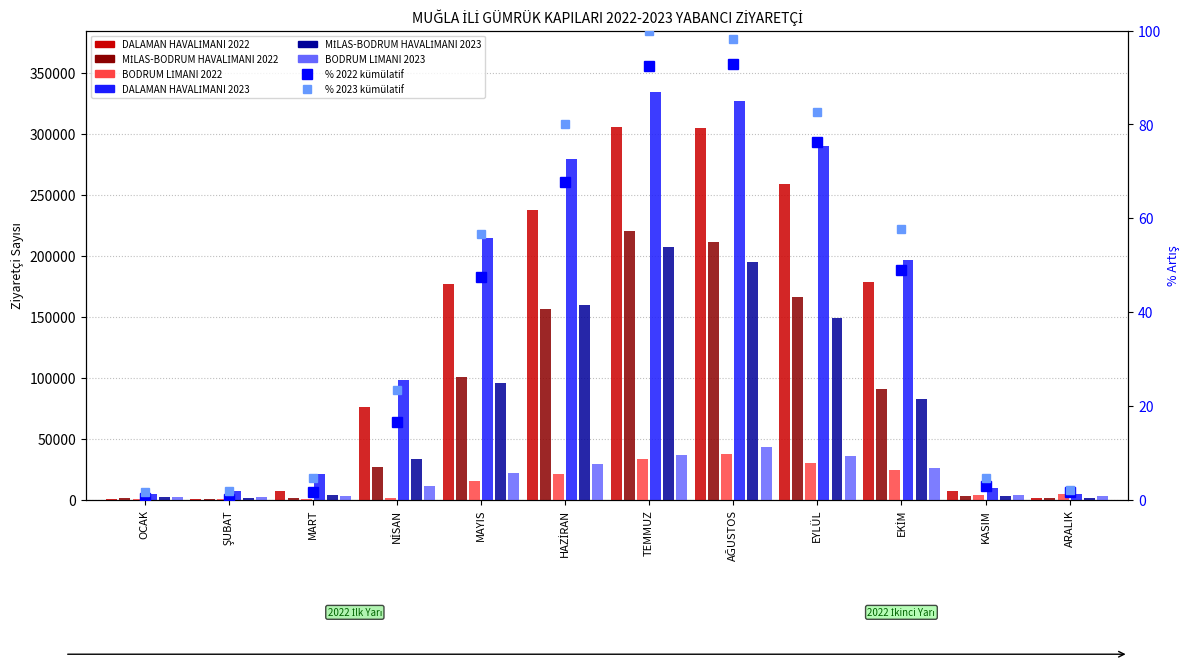

The BODRUM LİMANI 2022 series shows 15570 at MAYIS. True or false?

True